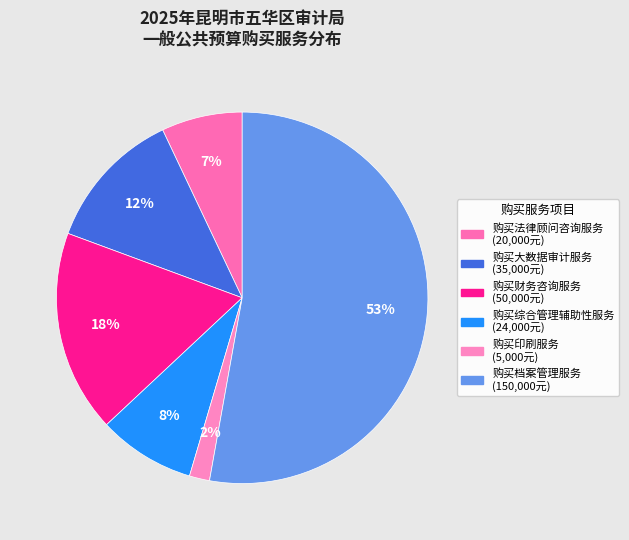

Is there a majority slice in this chart?

Yes